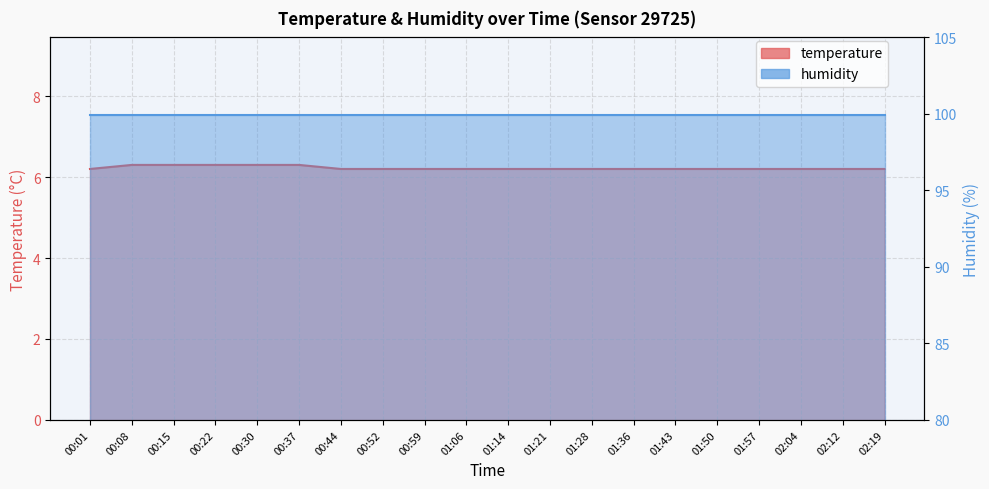

Is it true that the value at 00:52 is 11.0?

False